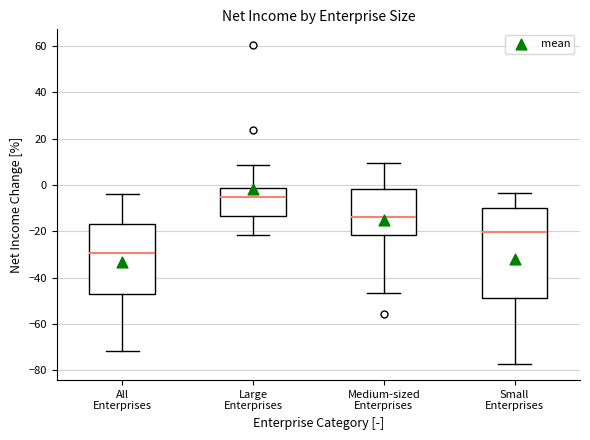

Reading left to right, transcribe this box plot: for each box, give where its median line is, the range the box spans, and where its two whiskers end, as read against the y-axis. The values are not printed on the chart, so give them approximately, as read against the axis.

All Enterprises: median -30, box -48 to -16, whiskers -72 to -4
Large Enterprises: median -6, box -14 to -2, whiskers -22 to 8
Medium-sized Enterprises: median -14, box -22 to -2, whiskers -46 to 10
Small Enterprises: median -20, box -48 to -10, whiskers -78 to -4